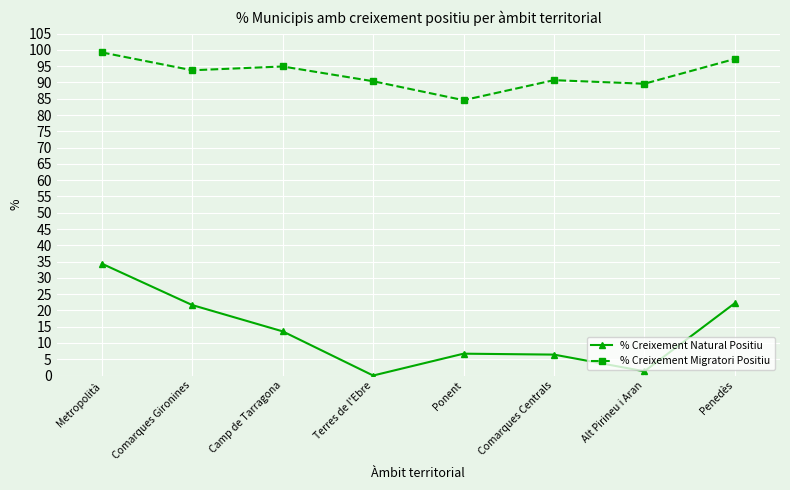

True or false: % Creixement Migratori Positiu and % Creixement Natural Positiu cross at least once.

False